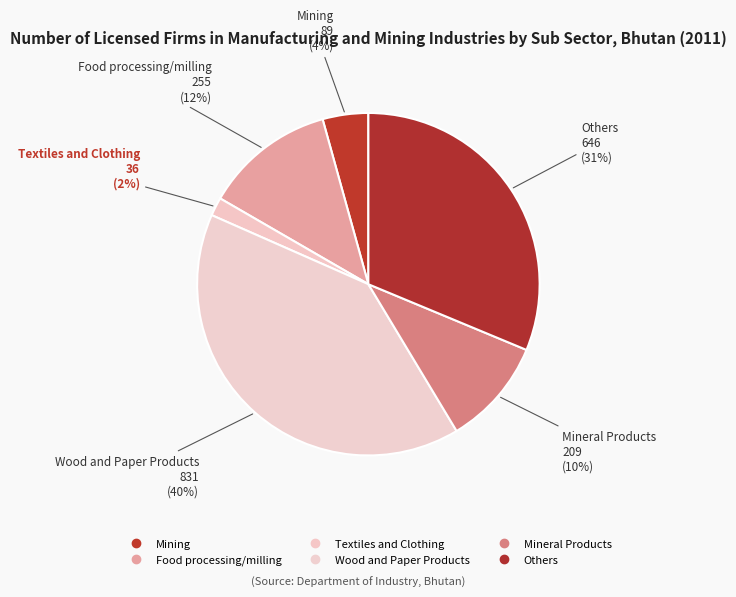

How many slices are in this pie chart?

6